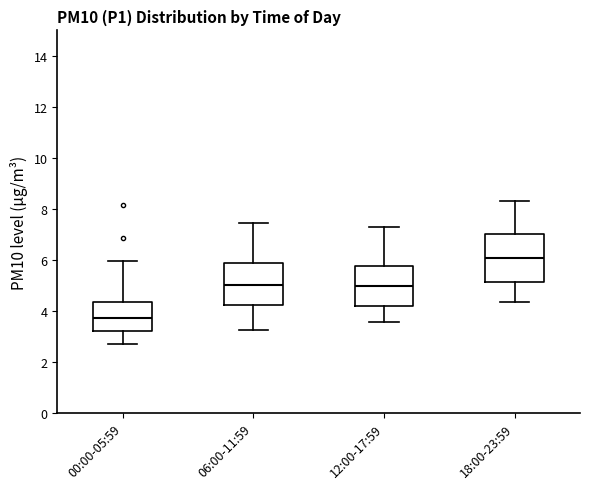

Reading left to right, transcribe this box plot: for each box, give where its median line is, the range the box spans, and where its two whiskers end, as read against the y-axis. The values are not printed on the chart, so give them approximately, as read against the axis.

00:00-05:59: median 3.8, box 3.2 to 4.4, whiskers 2.8 to 6.0
06:00-11:59: median 5.0, box 4.2 to 5.8, whiskers 3.2 to 7.4
12:00-17:59: median 5.0, box 4.2 to 5.8, whiskers 3.6 to 7.4
18:00-23:59: median 6.0, box 5.2 to 7.0, whiskers 4.4 to 8.4